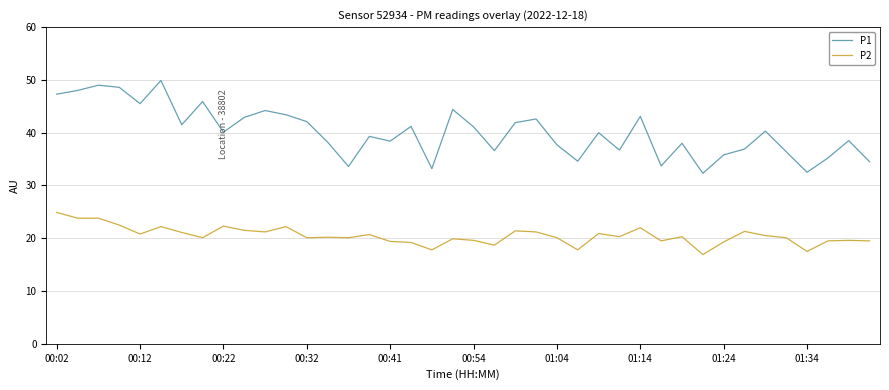

Which series has the widest spread of values?

P1